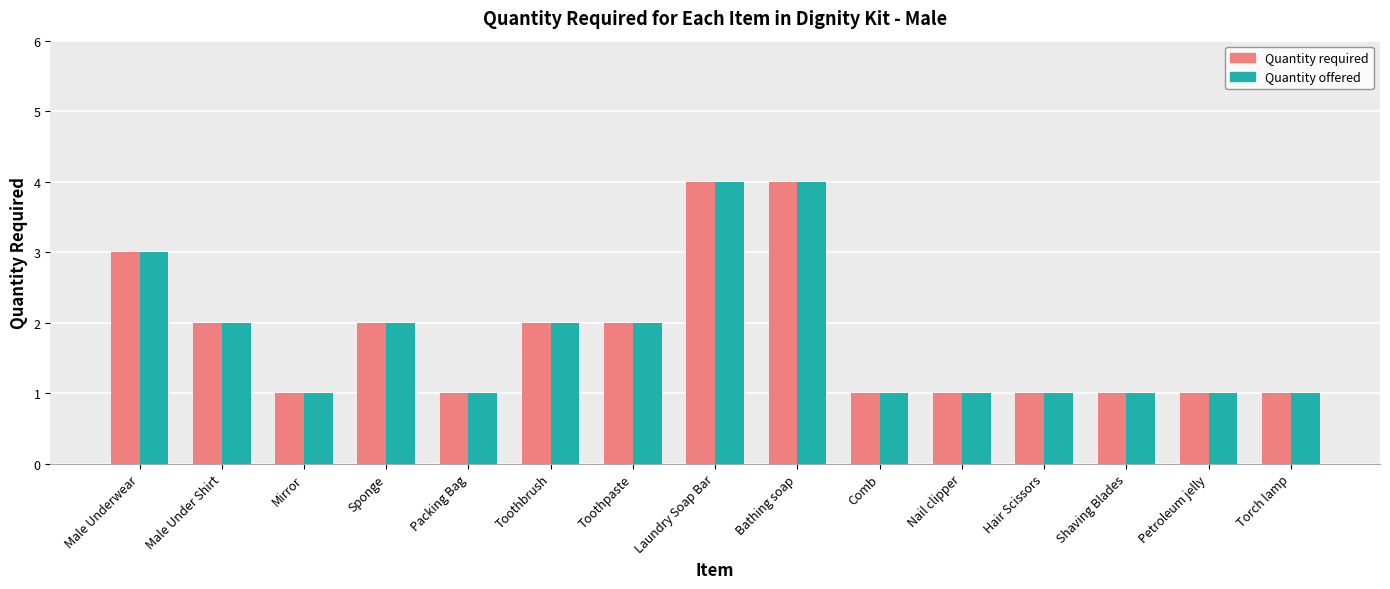

What is the total value across all series at Toothpaste?

4